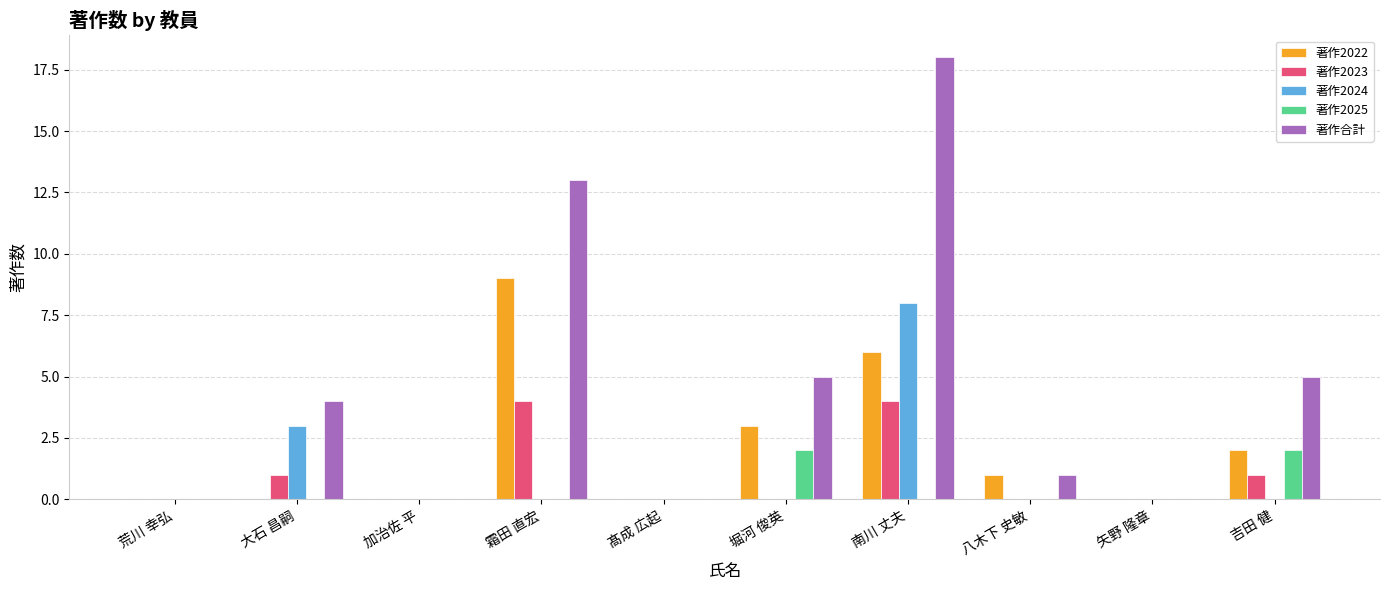

The 著作2022 series shows 0 at 髙成 広起. True or false?

True